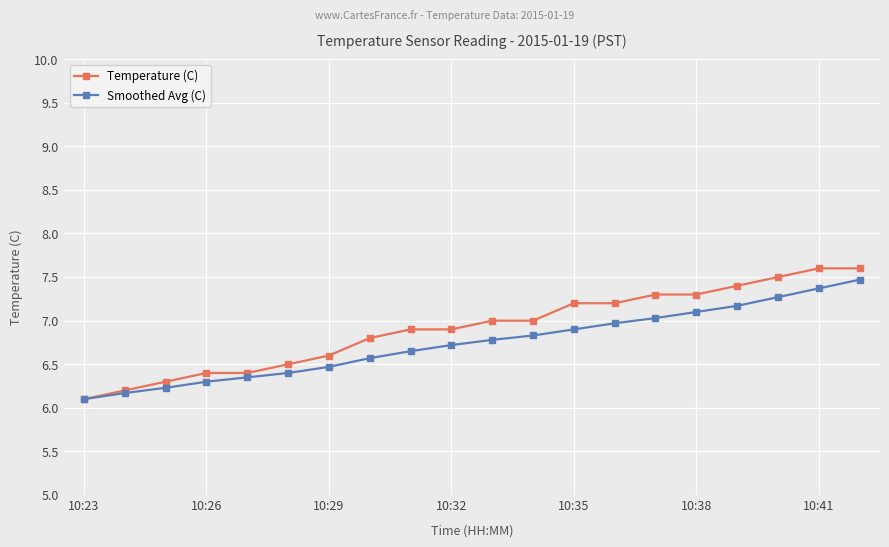

What is the value of the Smoothed Avg (C) point at the 1st from the left?

6.1